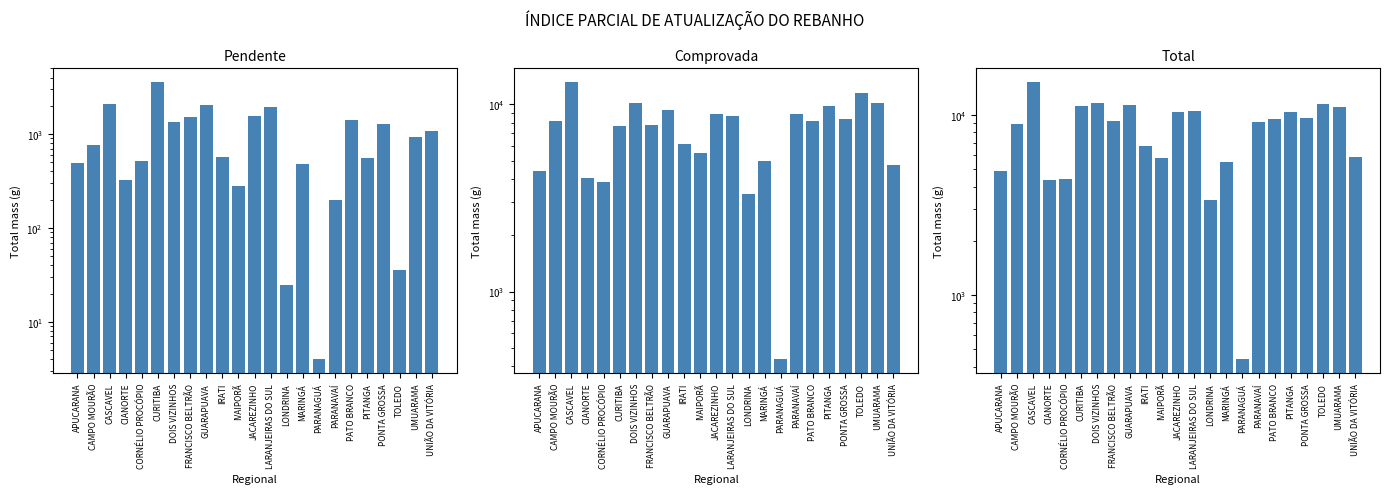

Rank the series by their maximum value, from lowest to highest.

Pendente, Comprovada, Total